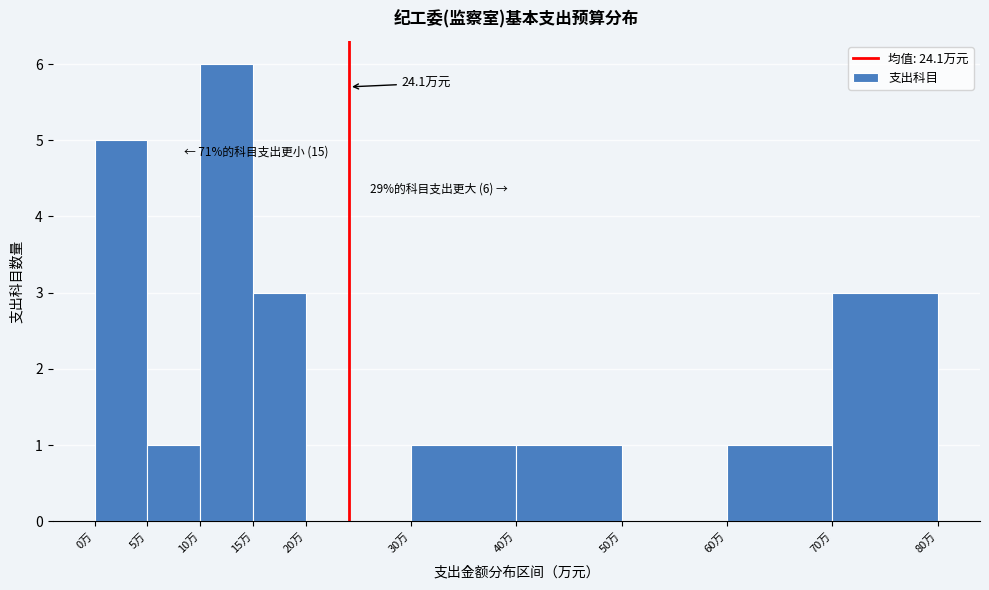

Over which range of the x-axis is the bar tallest?

10 to 15